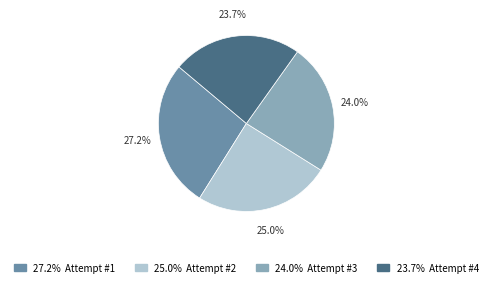

Approximately how many times larger is the value at 24.0% Attempt #3 compared to 23.7% Attempt #4?

1.0